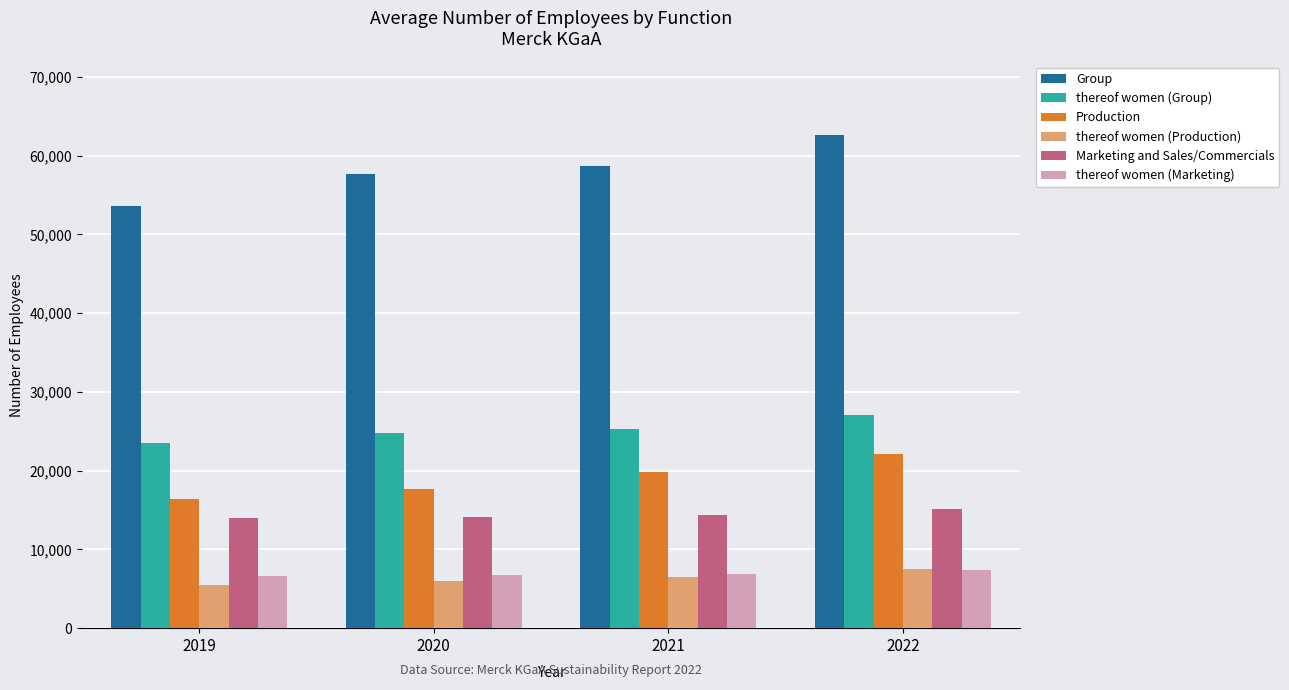

What is the highest value of the thereof women (Marketing) series?

7349